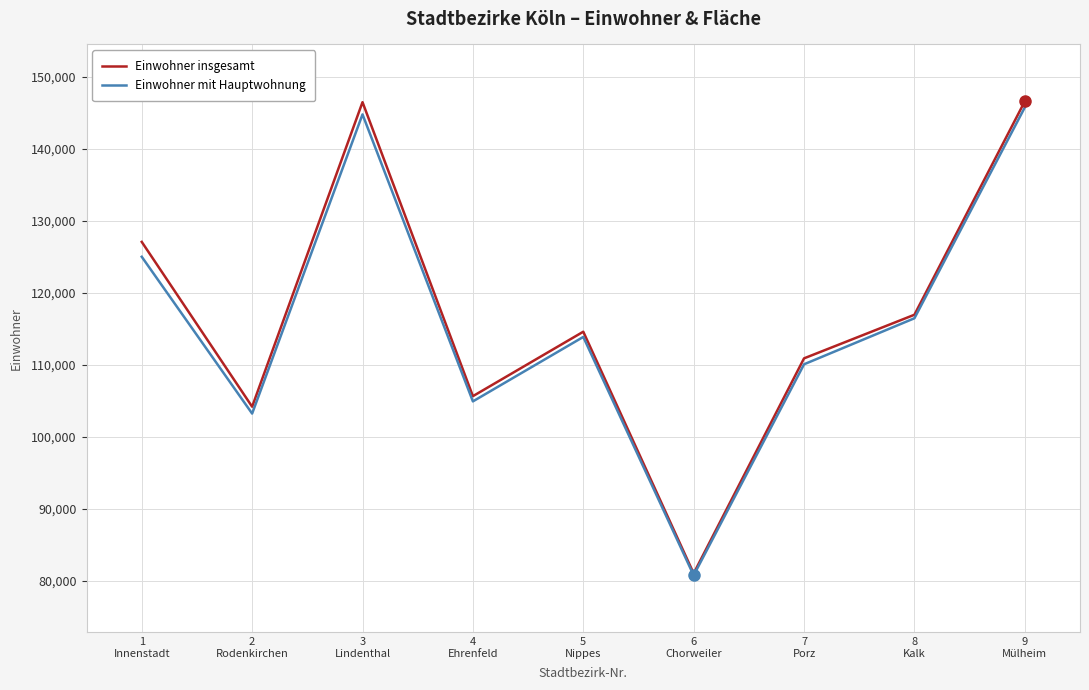

Which series has the largest total across all categories?

Einwohner insgesamt